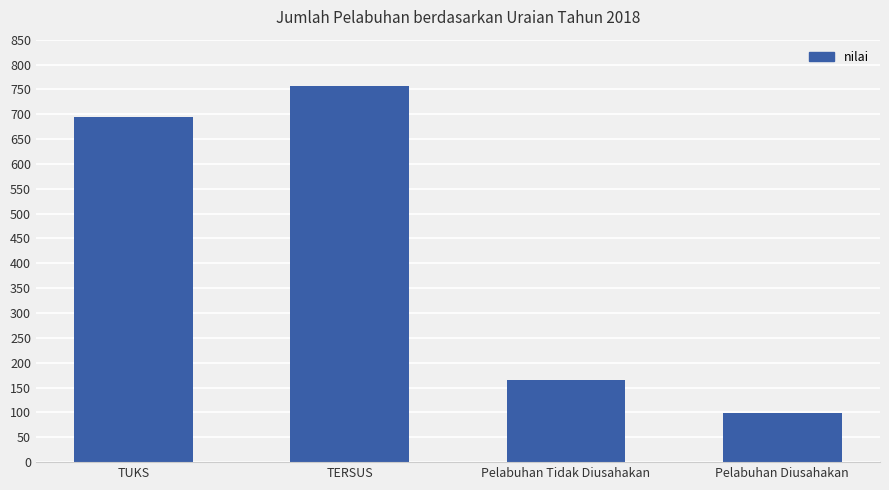

What is the difference between the values at TUKS and Pelabuhan Diusahakan?

597